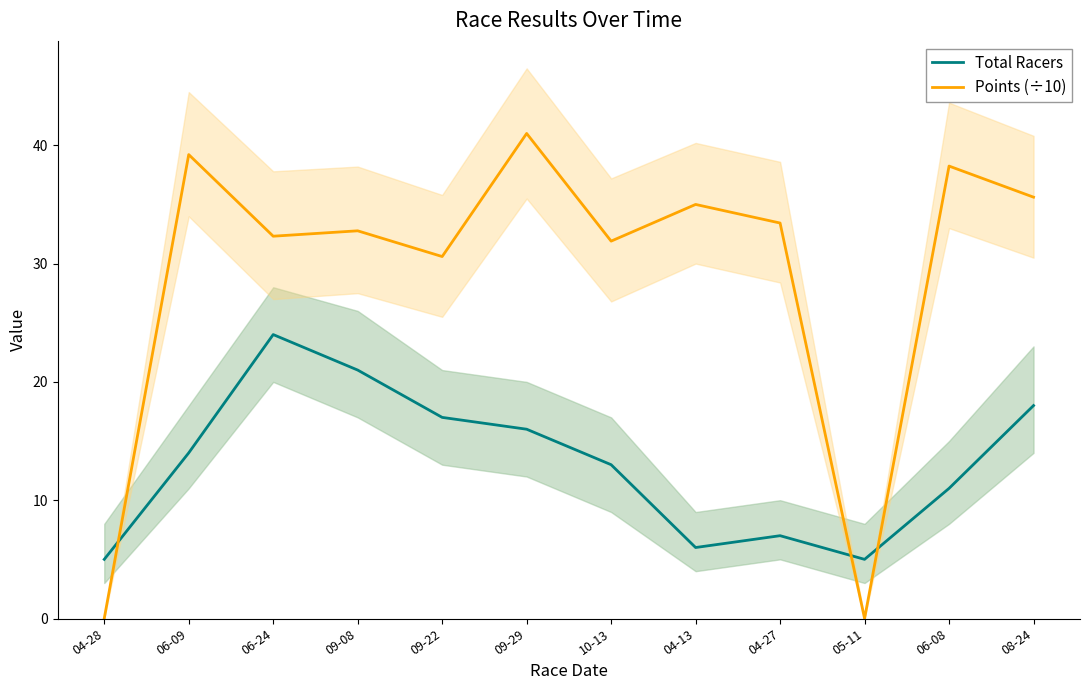

What is the maximum value shown in the chart?

41.0